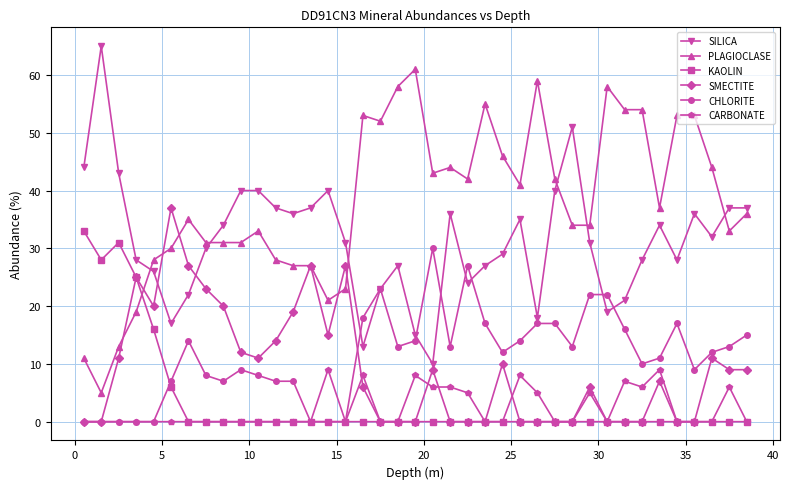

True or false: SILICA and CARBONATE cross at least once.

False